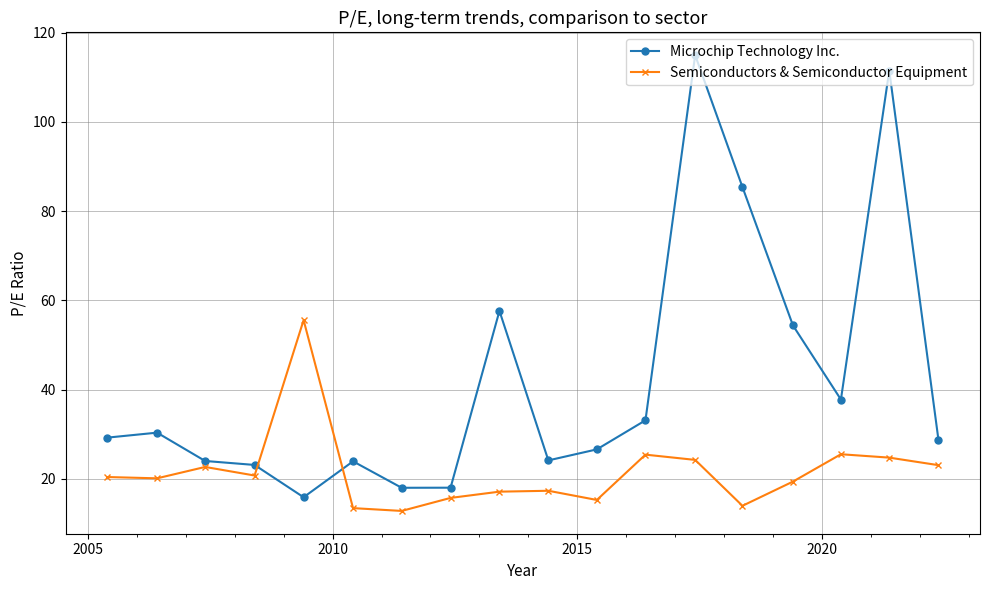

True or false: Semiconductors & Semiconductor Equipment and Microchip Technology Inc. cross at least once.

True